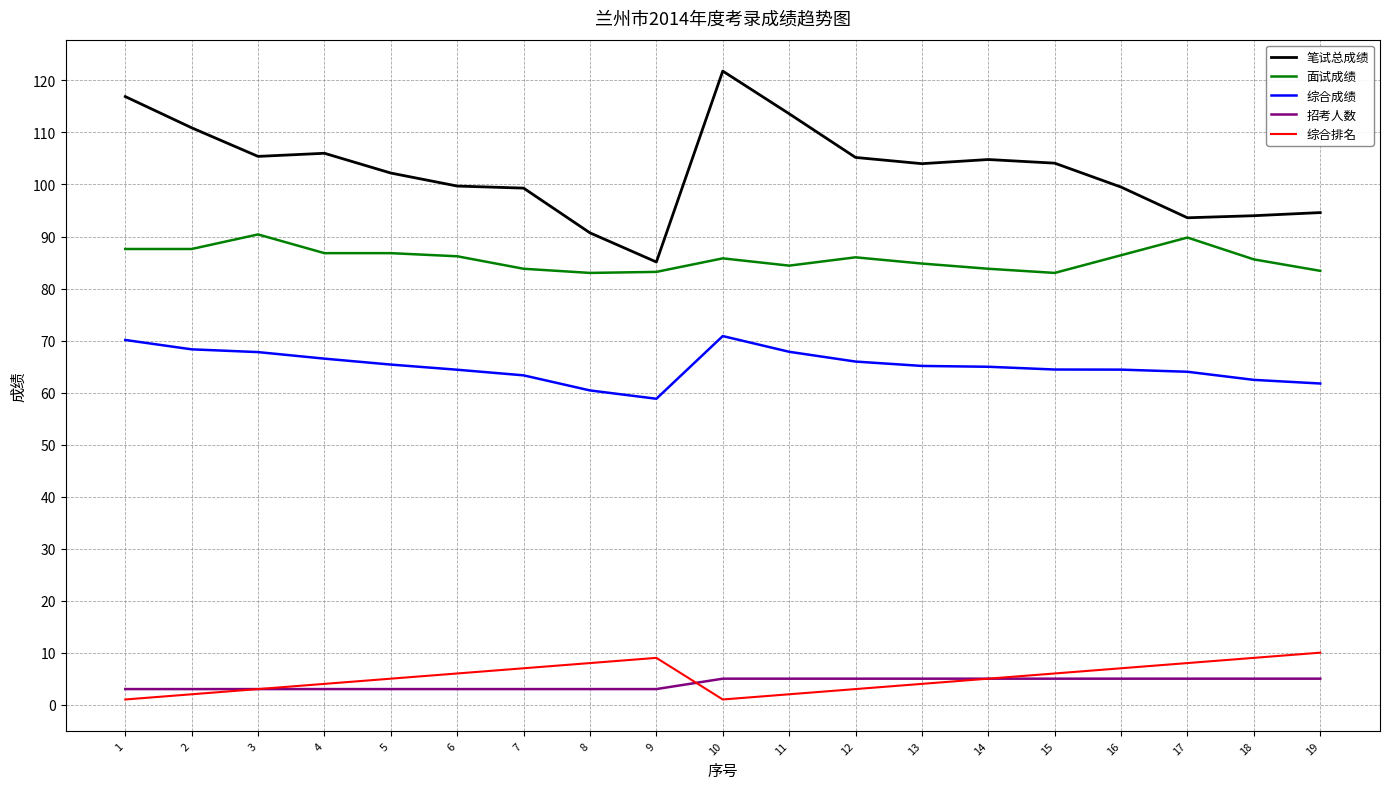

Which category has the highest value across all series?

10